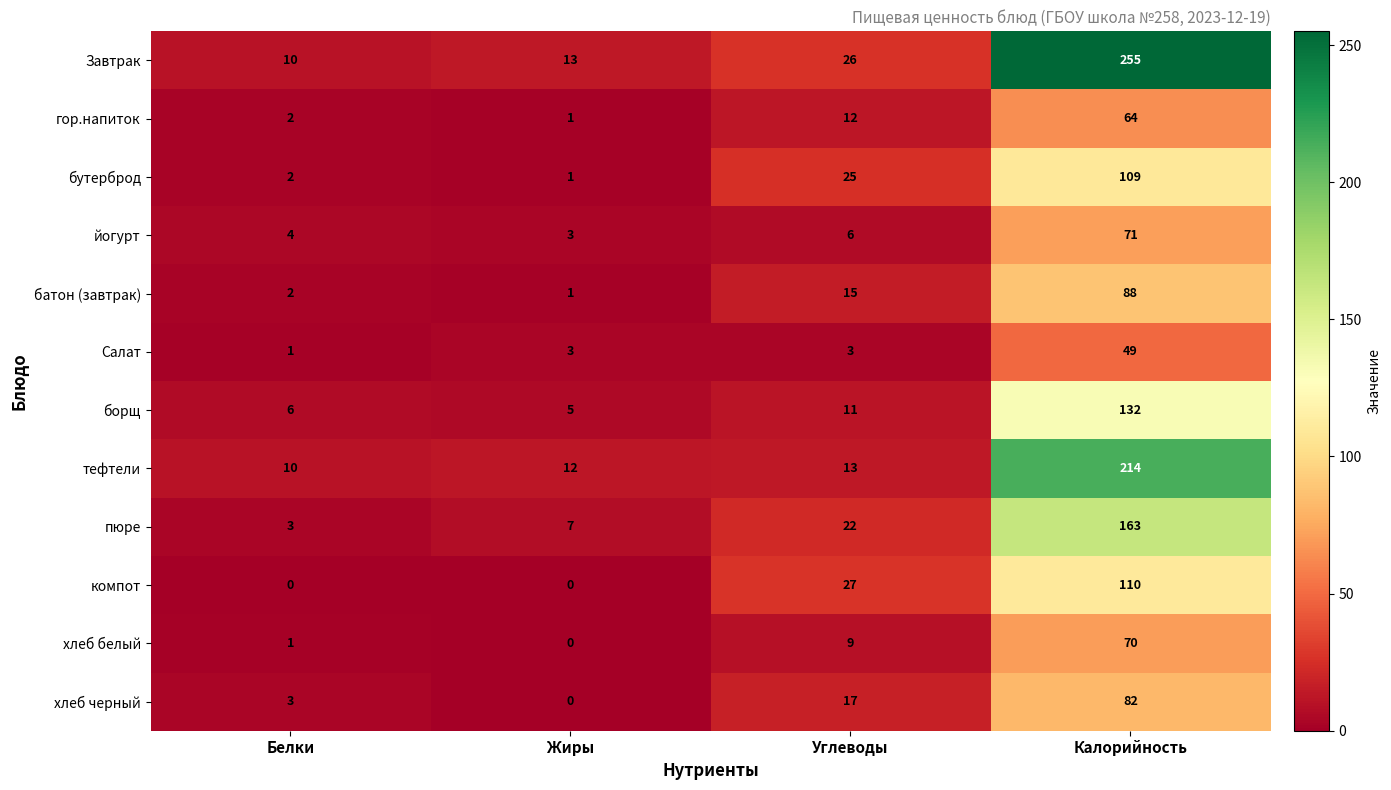

Count the number of data series in this chart.

12